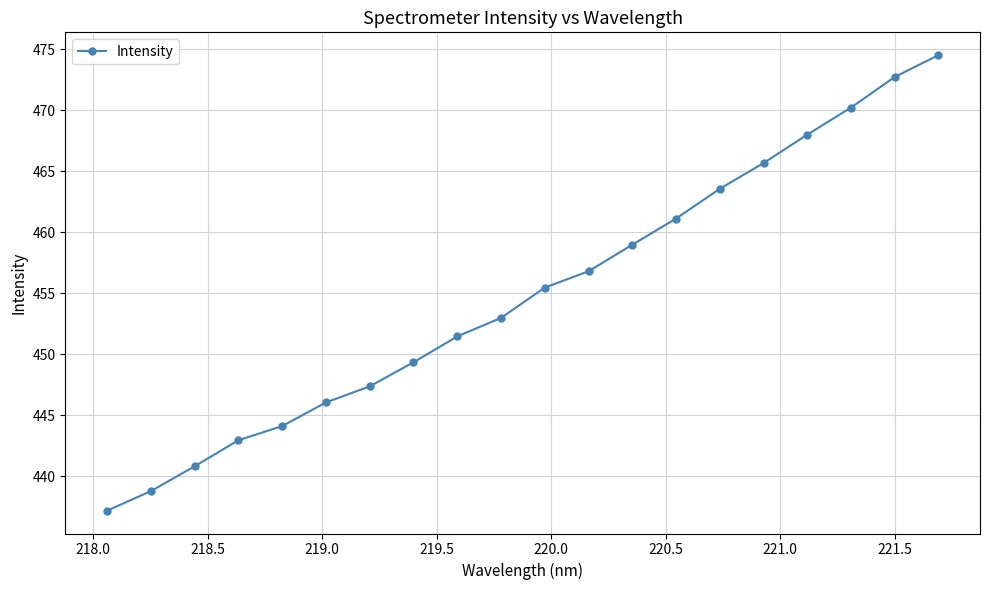

What is the average value?

454.9